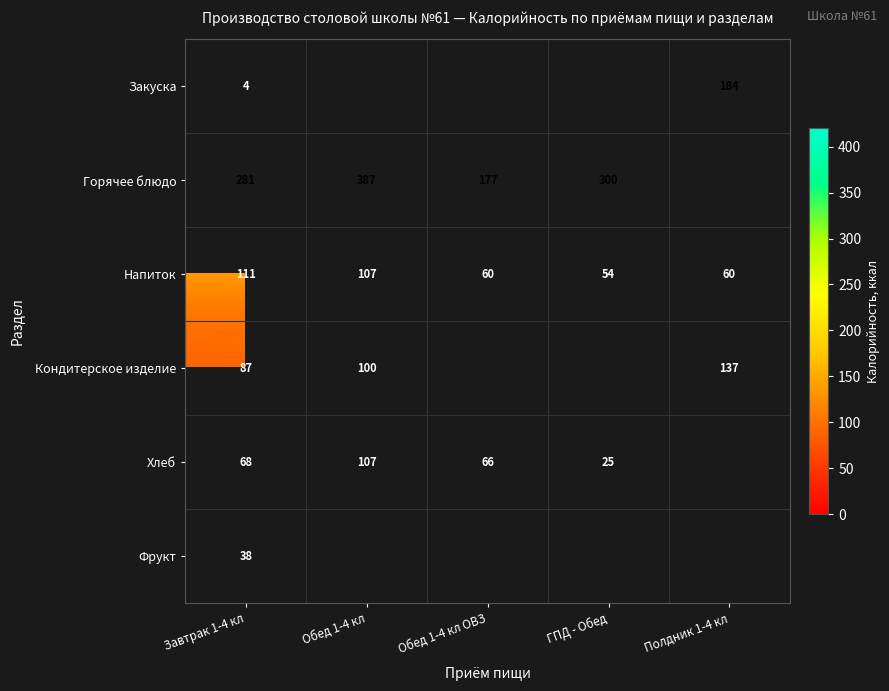

Is it true that Кондитерское изделие equals 208 at Полдник 1-4 кл?

False